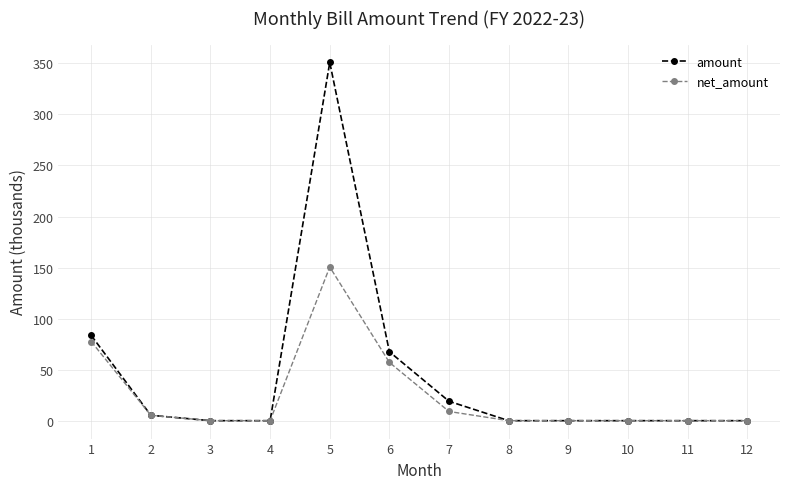

The net_amount series shows 0.0 at 11. True or false?

True